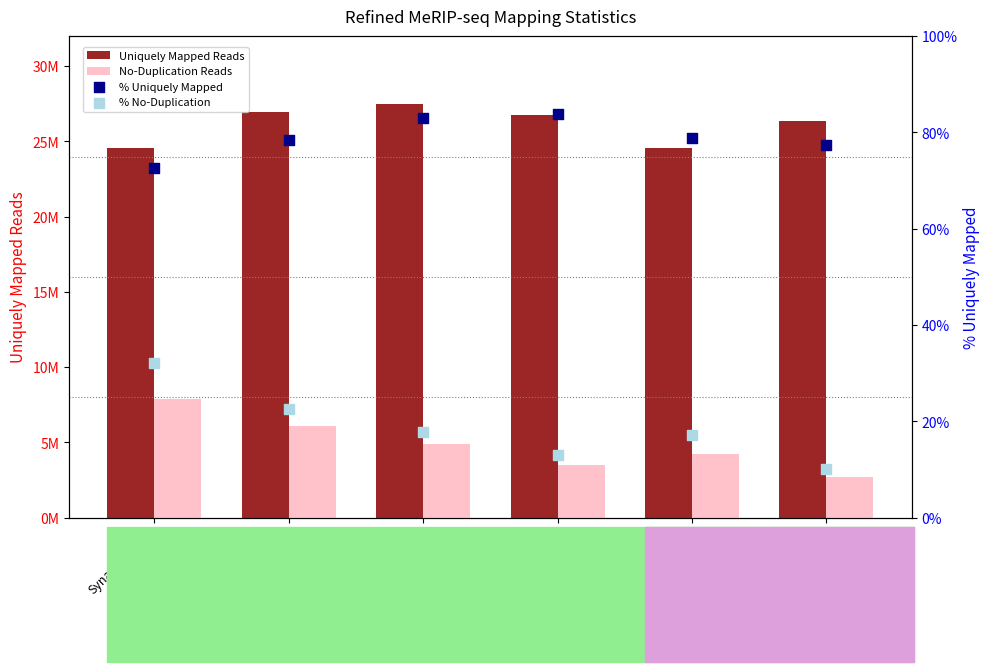

Which series contains the highest Y value?

Uniquely Mapped Reads